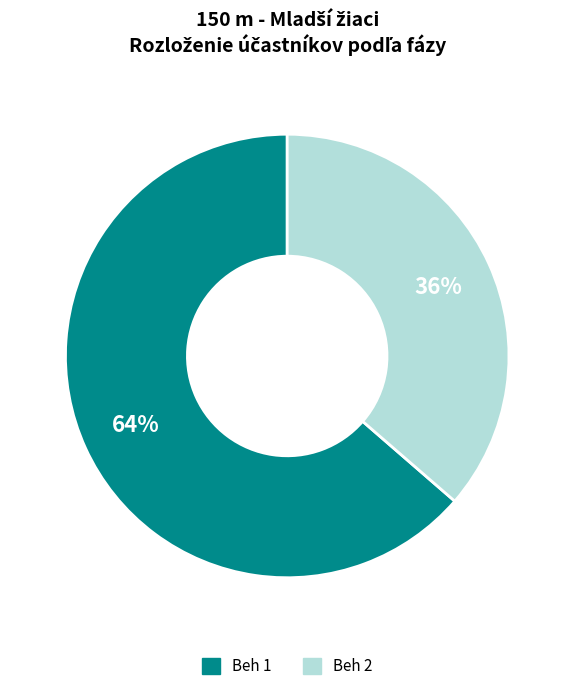

How many slices are in this pie chart?

2